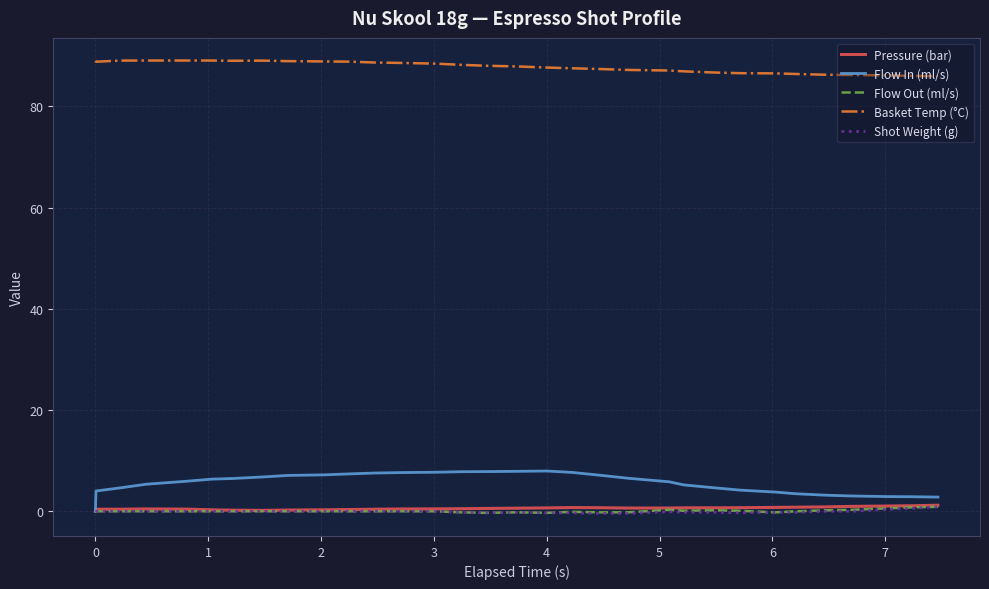

What is the greatest value displayed?

89.1